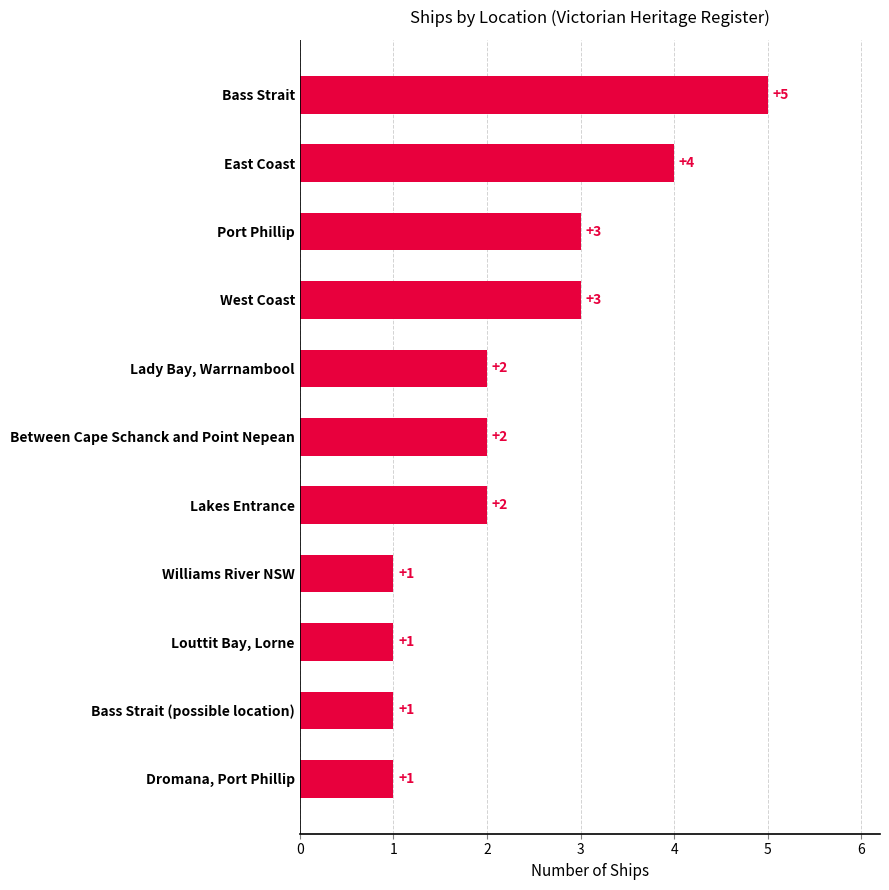

What is the label of the 11th bar from the bottom?

Bass Strait